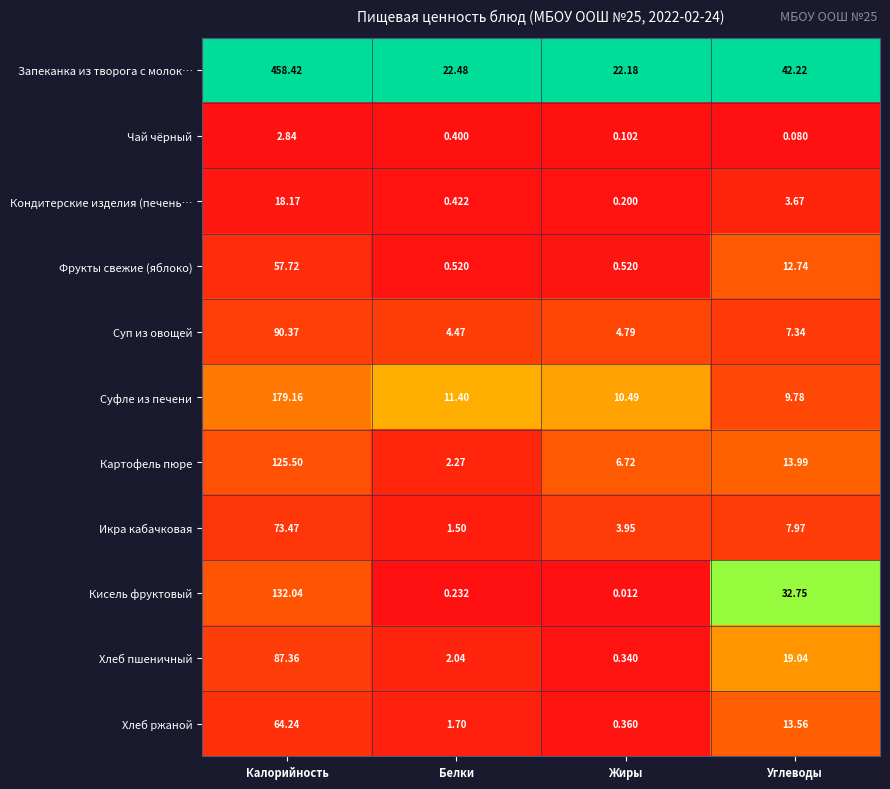

At which category does the chart reach its minimum across all series?

Жиры